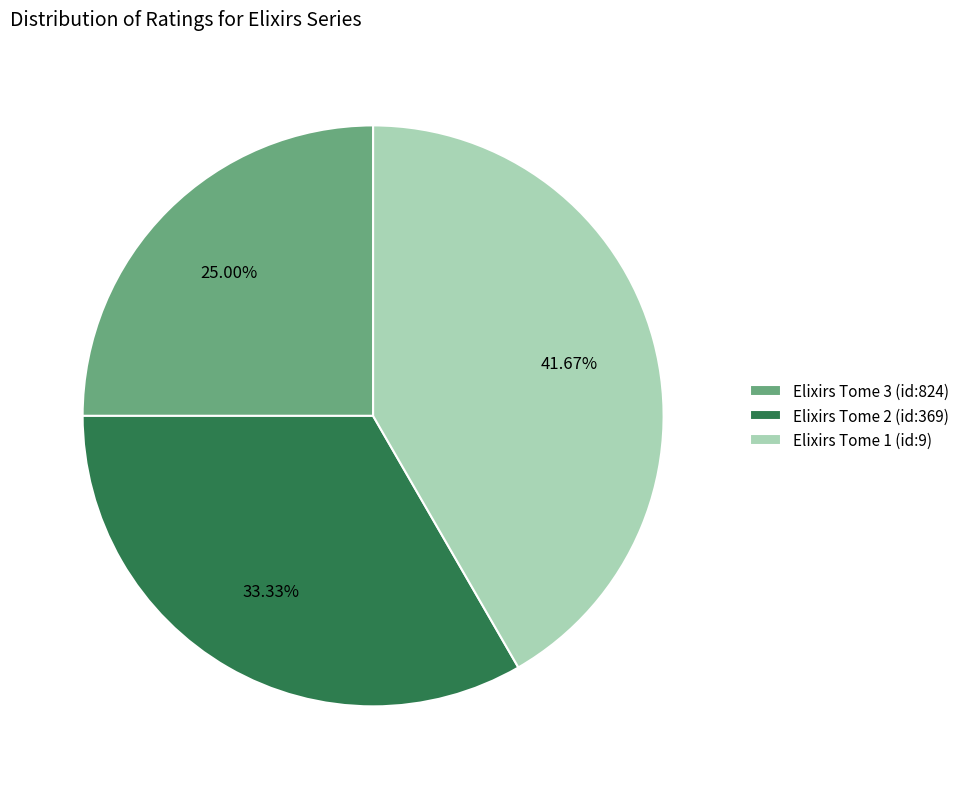

To the nearest percent, what percentage of the pie is Elixirs Tome 2 (id:369)?

33%